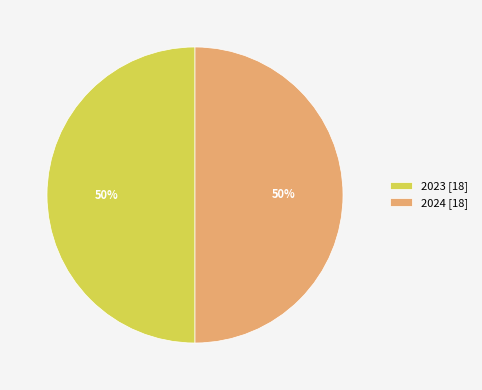

To the nearest percent, what percentage of the pie is 2023 [18]?

50%